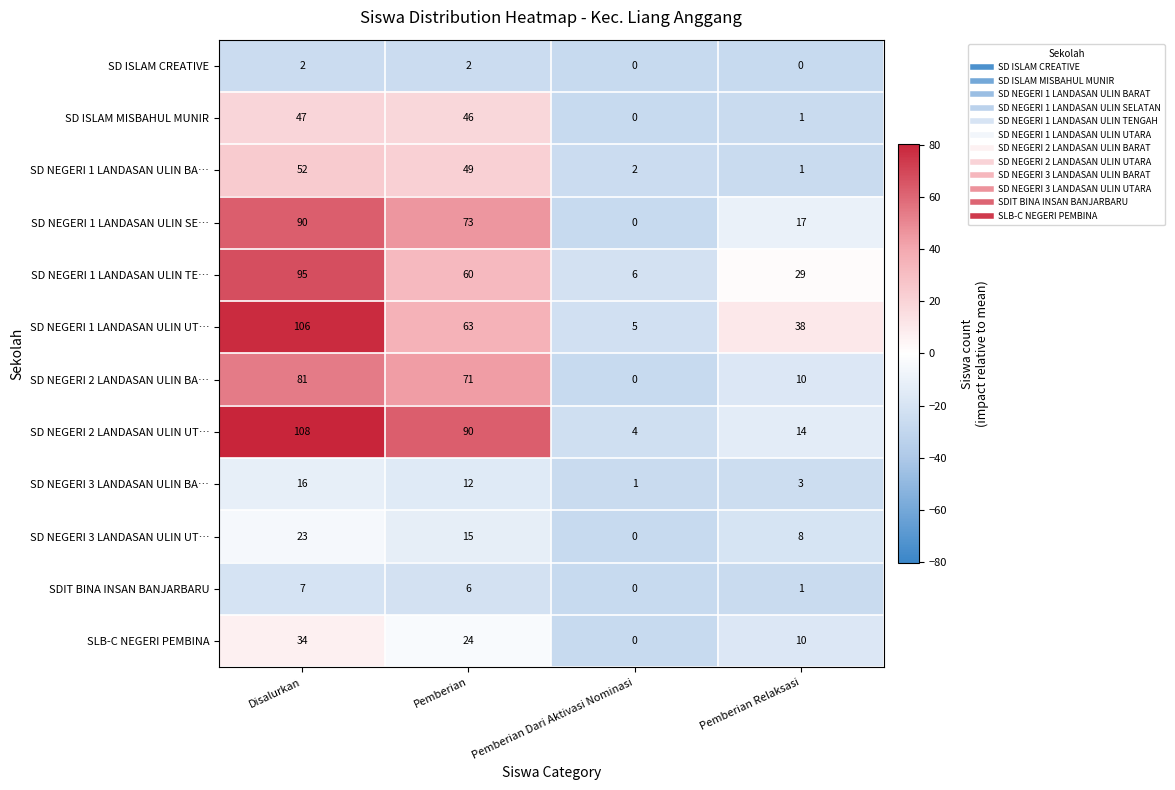

What is the difference between the highest and lowest values at Pemberian Dari Aktivasi Nominasi?

6